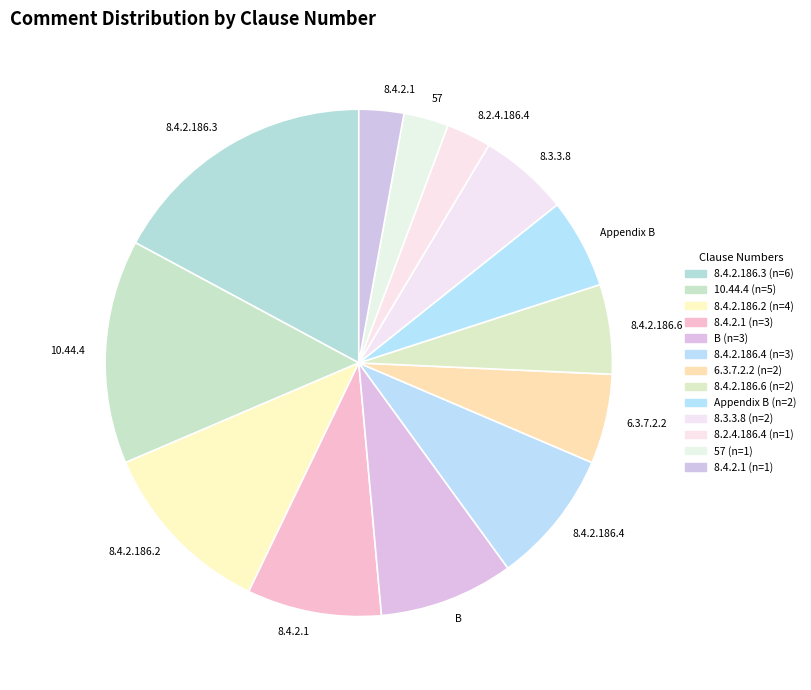

Count the number of slices in the pie.

13